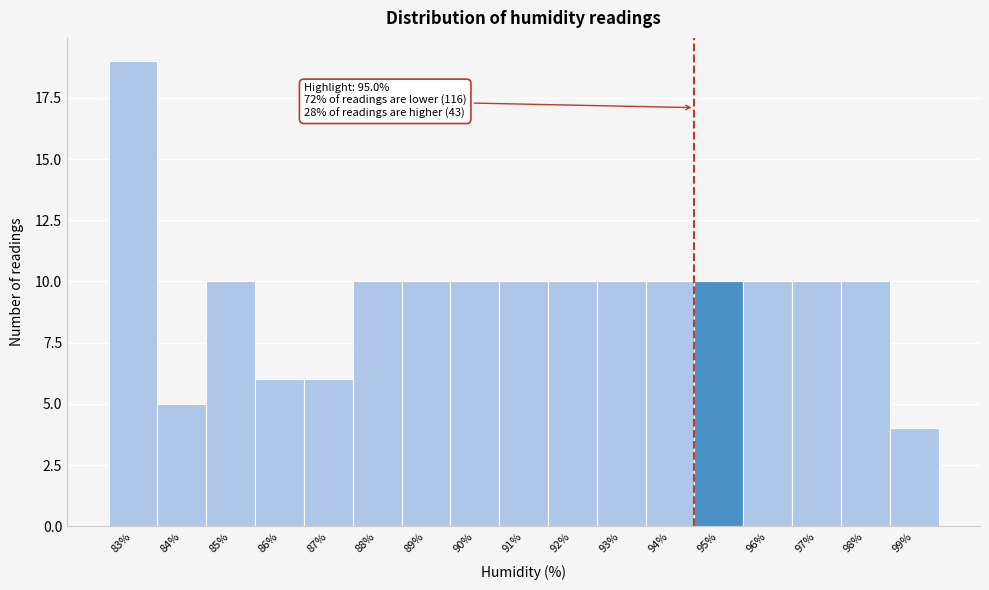

Reading left to right, transcribe all the data shown in this chart.

83%=19	84%=5	85%=10	86%=6	87%=6	88%=10	89%=10	90%=10	91%=10	92%=10	93%=10	94%=10	95%=10	96%=10	97%=10	98%=10	99%=4